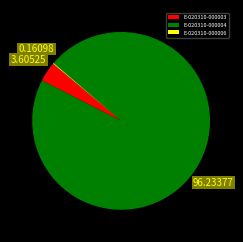

Which category accounts for the majority?

E-020310-000004